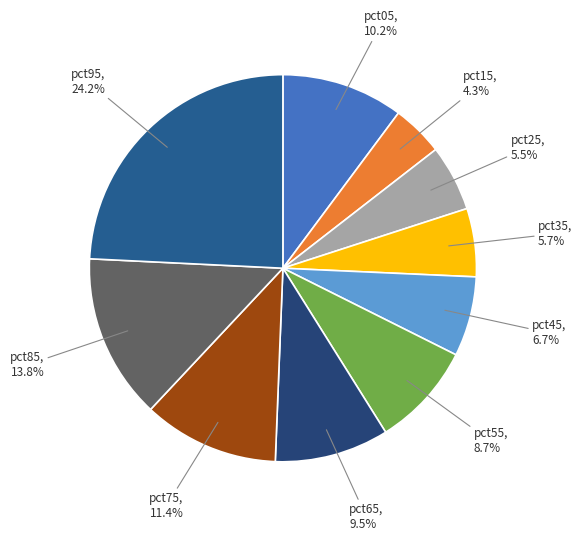

Which category has the smallest portion of the pie?

pct15